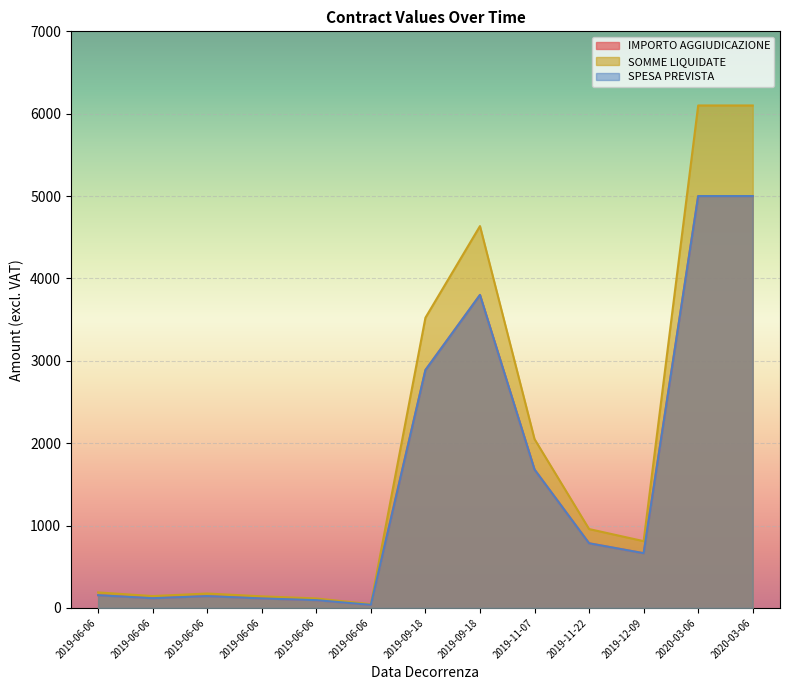

True or false: IMPORTO AGGIUDICAZIONE (esclusa IVA) has more than 0 points higher than both neighbors.

True